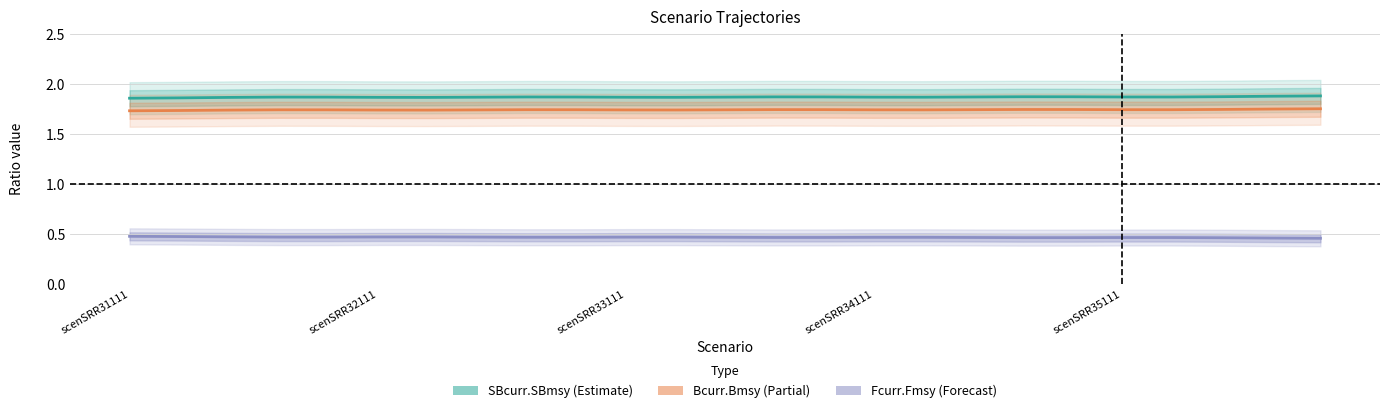

Which series has the largest range (max minus min)?

SBcurr.SBmsy